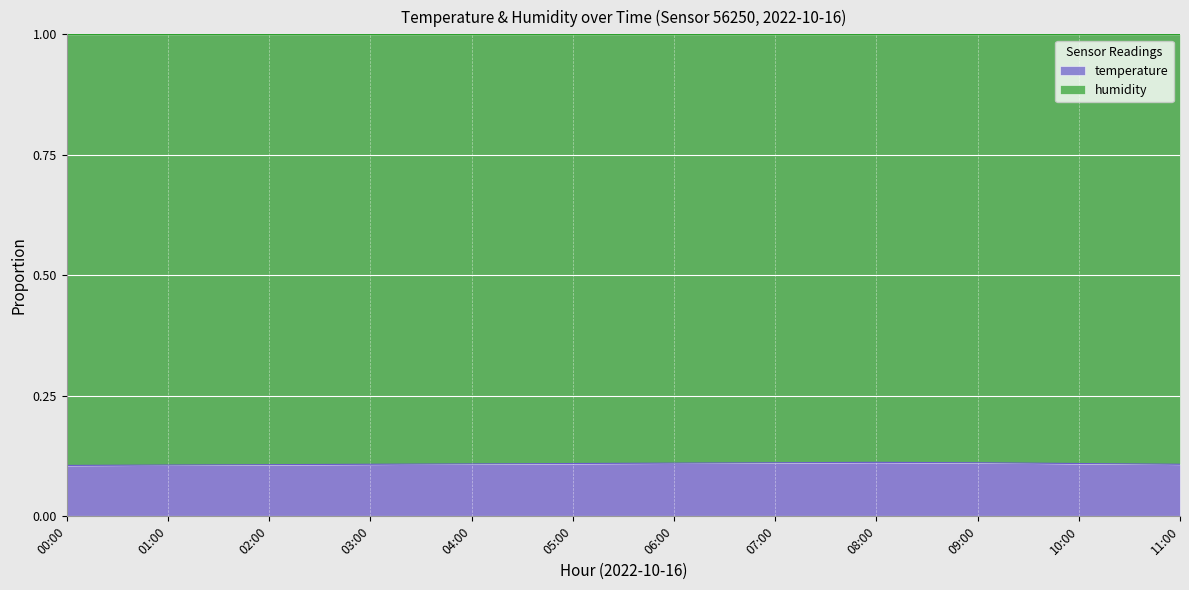

The value at 05:00 is 0.2. True or false?

False